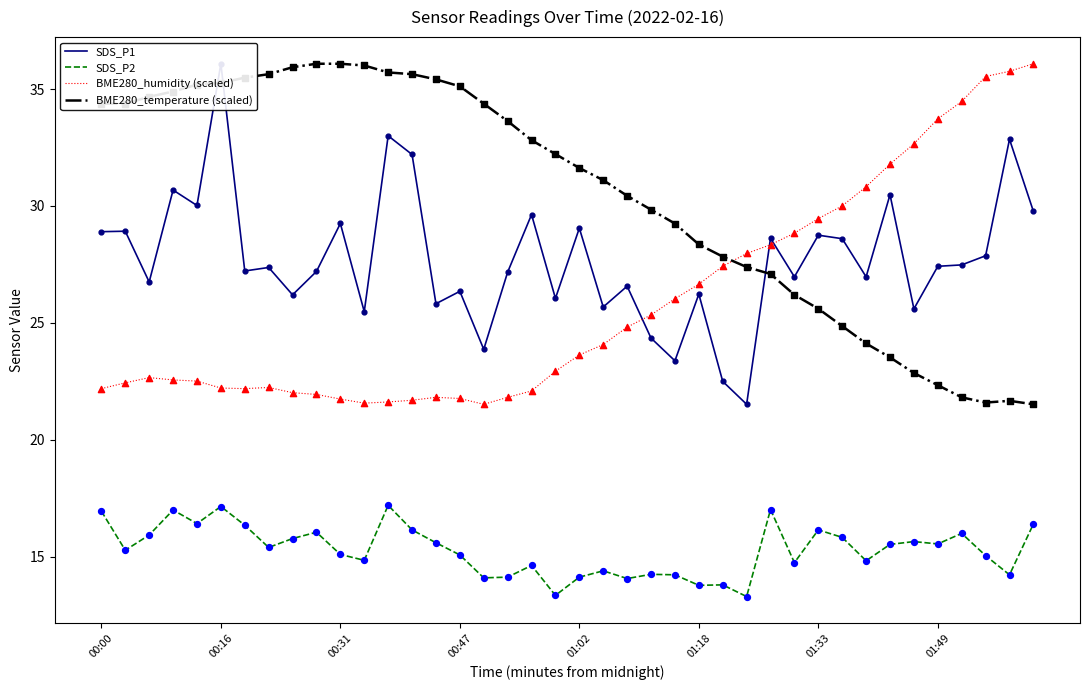

Which series reaches the minimum Y coordinate?

SDS_P2